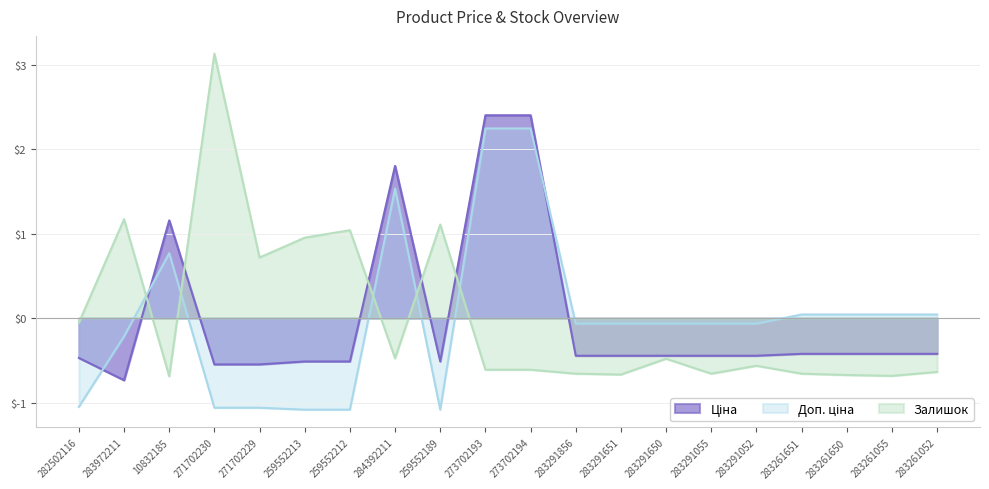

What position from the left is 10832185?

3